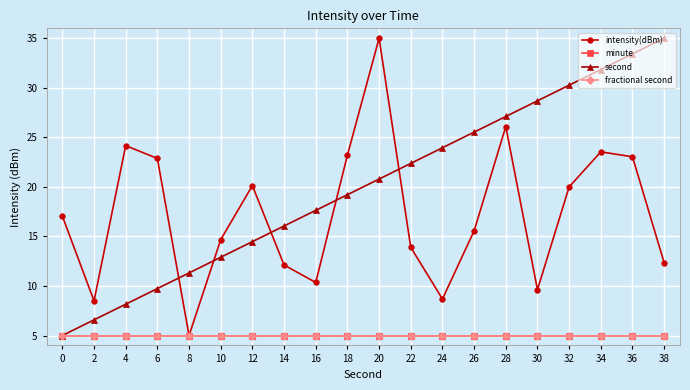

Reading left to right, transcribe all the data shown in this chart.

intensity(dBm): 17.1	8.5	24.2	22.9	5.0	14.7	20.1	12.1	10.4	23.2	35.0	13.9	8.7	15.6	26.1	9.6	20.0	23.5	23.0	12.3
minute: 5.0	5.0	5.0	5.0	5.0	5.0	5.0	5.0	5.0	5.0	5.0	5.0	5.0	5.0	5.0	5.0	5.0	5.0	5.0	5.0
second: 5.0	6.6	8.2	9.7	11.3	12.9	14.5	16.1	17.6	19.2	20.8	22.4	23.9	25.5	27.1	28.7	30.3	31.8	33.4	35.0
fractional second: 5.0	5.0	5.0	5.0	5.0	5.0	5.0	5.0	5.0	5.0	5.0	5.0	5.0	5.0	5.0	5.0	5.0	5.0	5.0	5.0